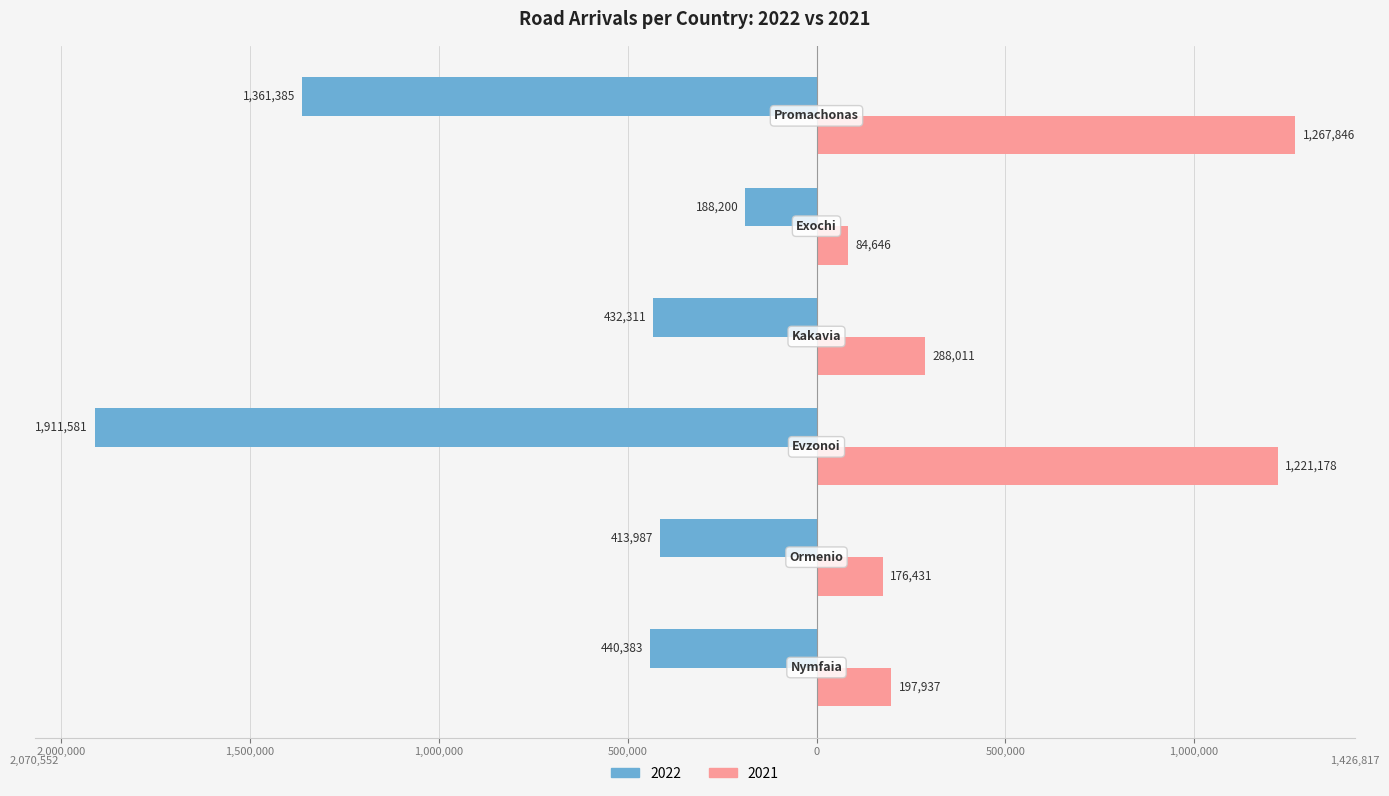

Rank the series by their maximum value, from lowest to highest.

2022, 2021